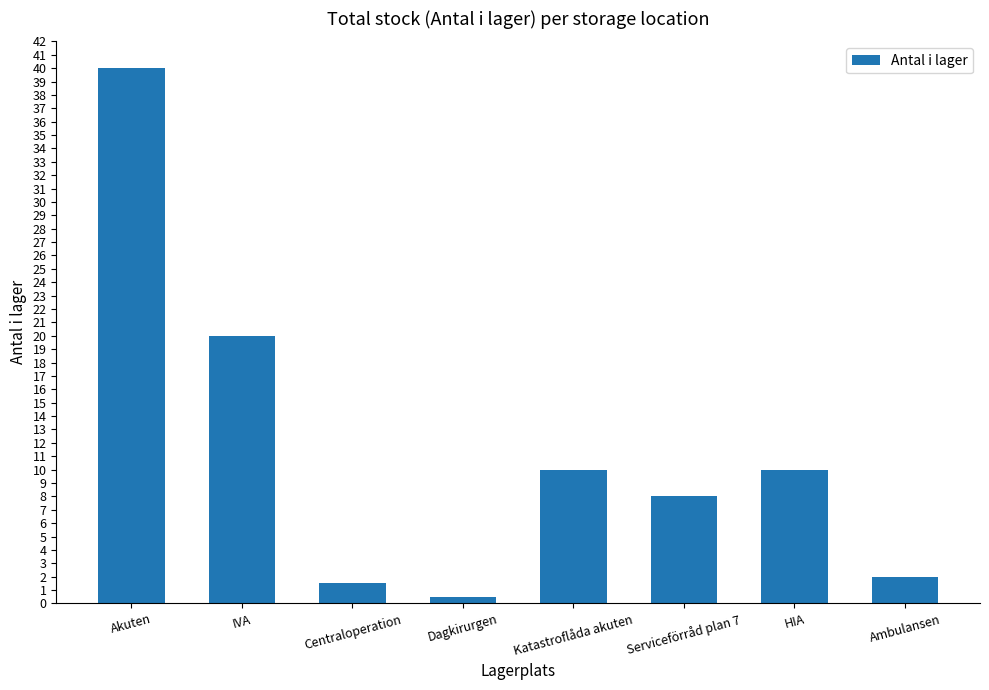

What is the change in value from IVA to Serviceförråd plan 7?

-12.0